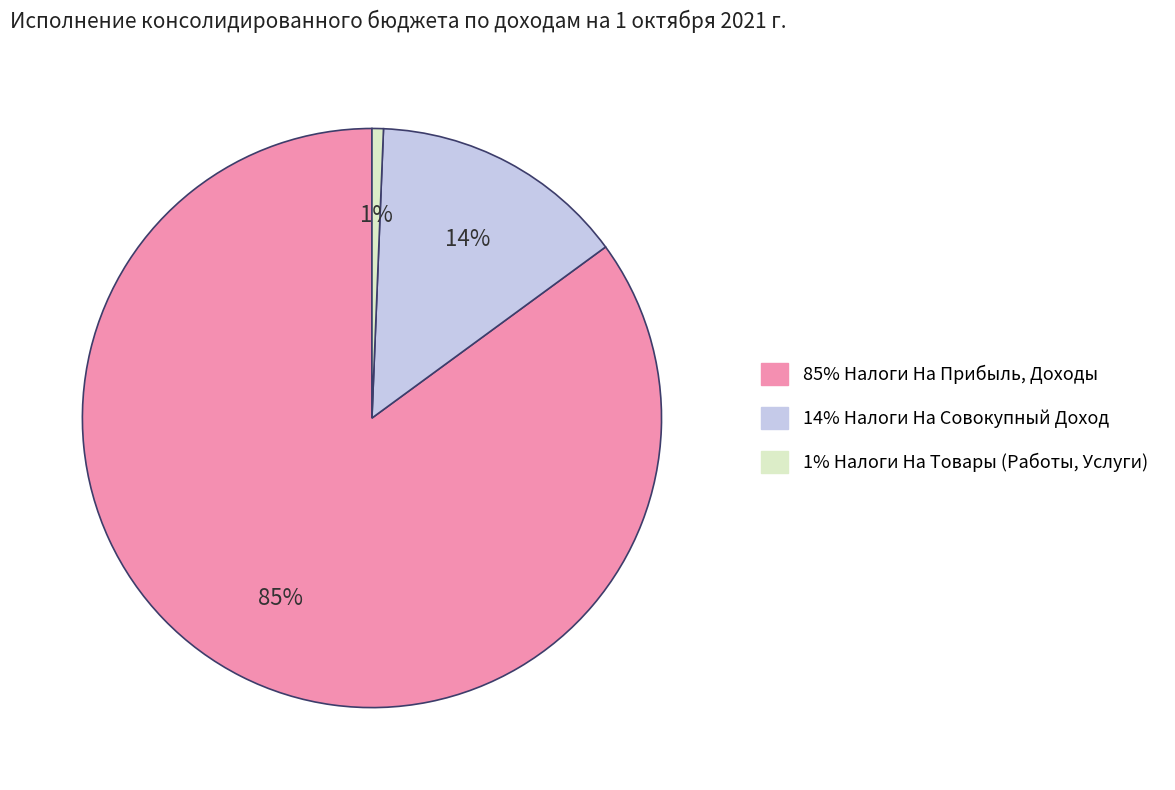

To the nearest percent, what is the difference between the largest and smallest slice percentages?

84%